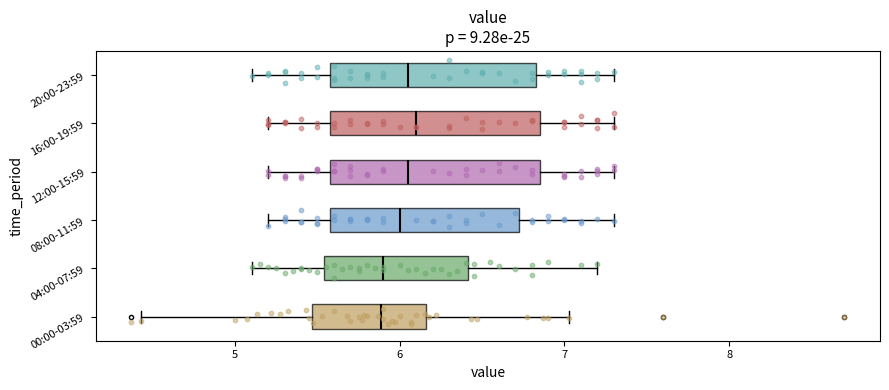

Reading bottom to top, read every box against the x-axis: the position of its median line, the range the box covers, and the ends of its whiskers. The values are not printed on the chart, so give them approximately, as read against the axis.

00:00-03:59: median 5.9, box 5.5 to 6.2, whiskers 4.4 to 7.0
04:00-07:59: median 5.9, box 5.5 to 6.4, whiskers 5.1 to 7.2
08:00-11:59: median 6.0, box 5.6 to 6.7, whiskers 5.2 to 7.3
12:00-15:59: median 6.1, box 5.6 to 6.9, whiskers 5.2 to 7.3
16:00-19:59: median 6.1, box 5.6 to 6.9, whiskers 5.2 to 7.3
20:00-23:59: median 6.1, box 5.6 to 6.8, whiskers 5.1 to 7.3